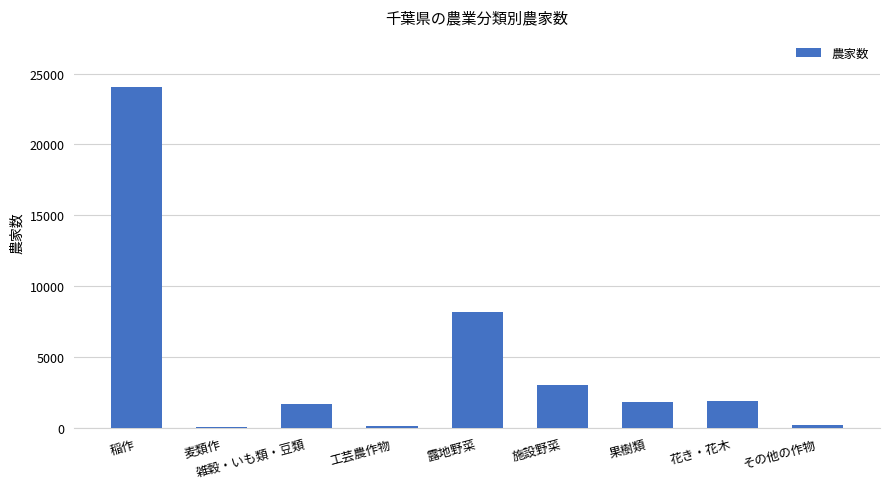

Where is the data nearest to the value 12036?

露地野菜